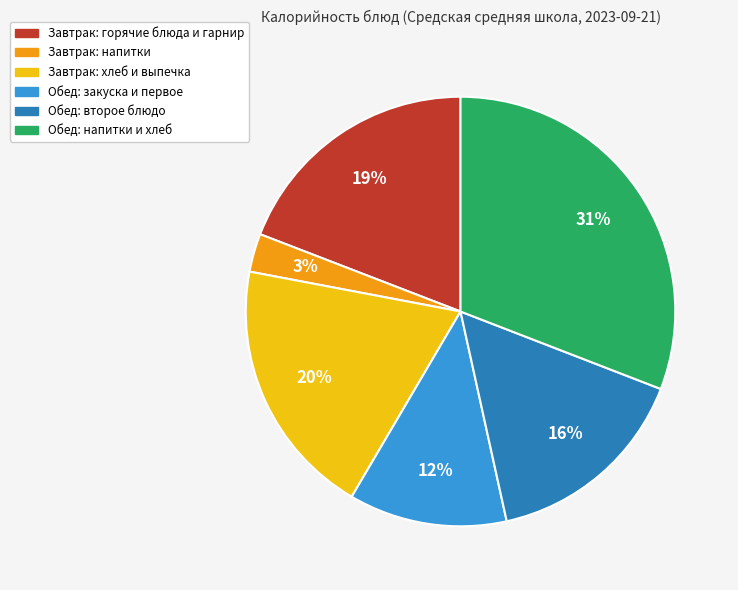

To the nearest percent, what is the average slice percentage?

17%